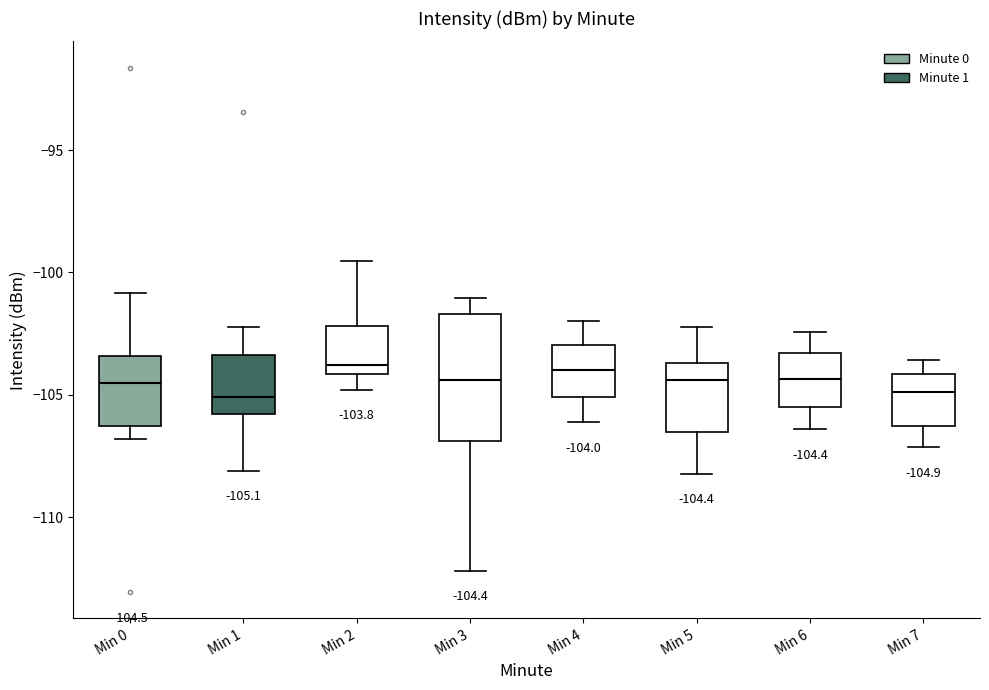

Comparing the boxes themselves (not the whiskers), which one is the tallest?

Min 3